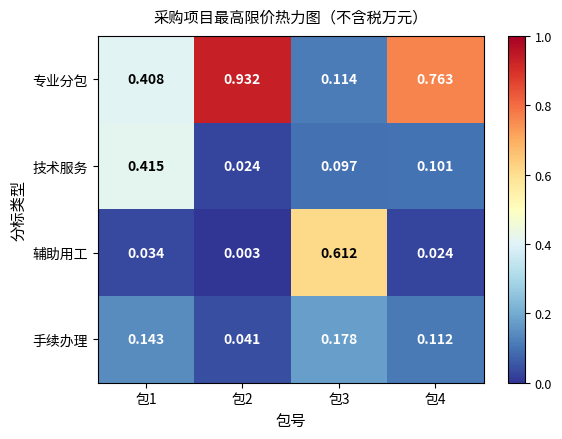

What is the total value across all series at 包4?

1.0